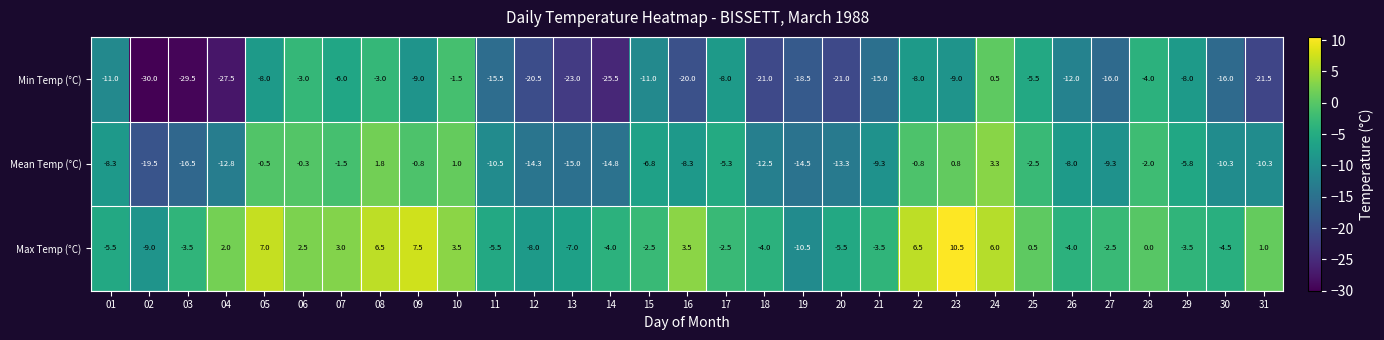

The Mean Temp (°C) series shows -6.6 at 13. True or false?

False